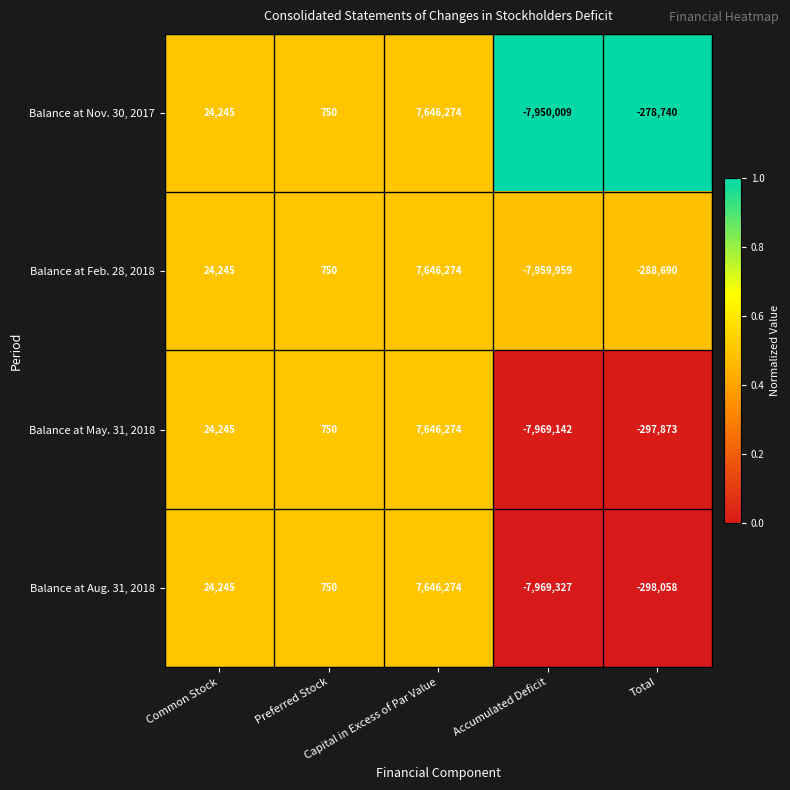

Which series has the widest spread of values?

Balance at Aug. 31, 2018